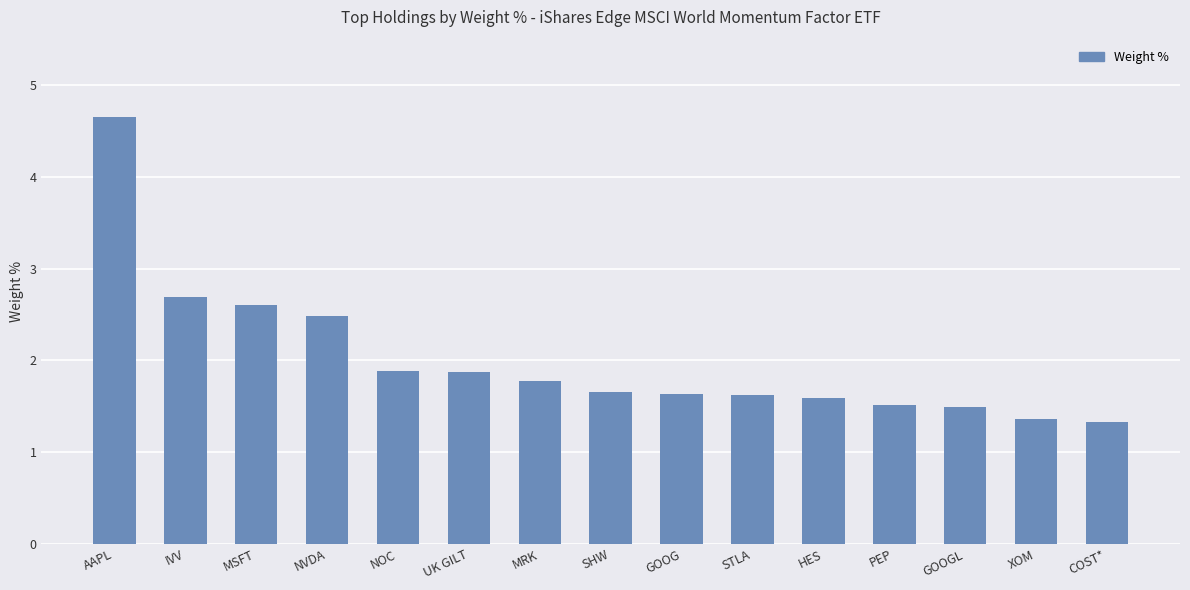

What is the greatest value displayed?

4.7